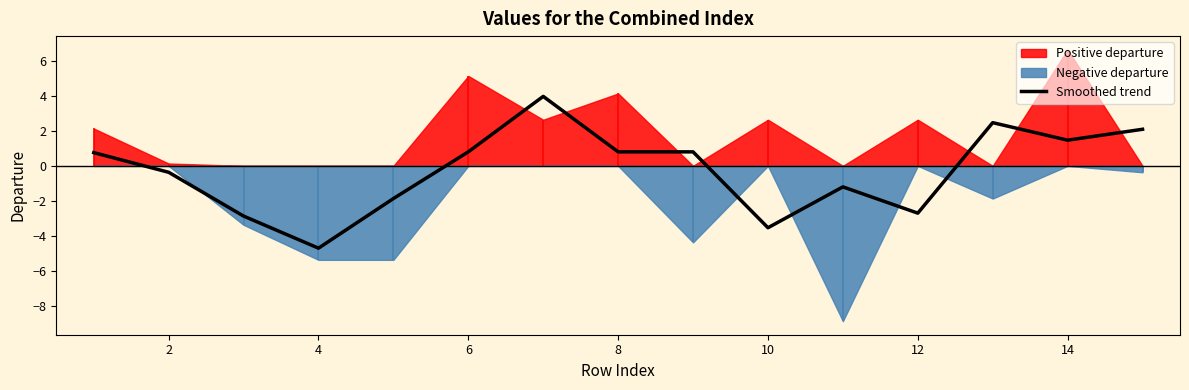

What is the maximum value for Smoothed trend?

4.0